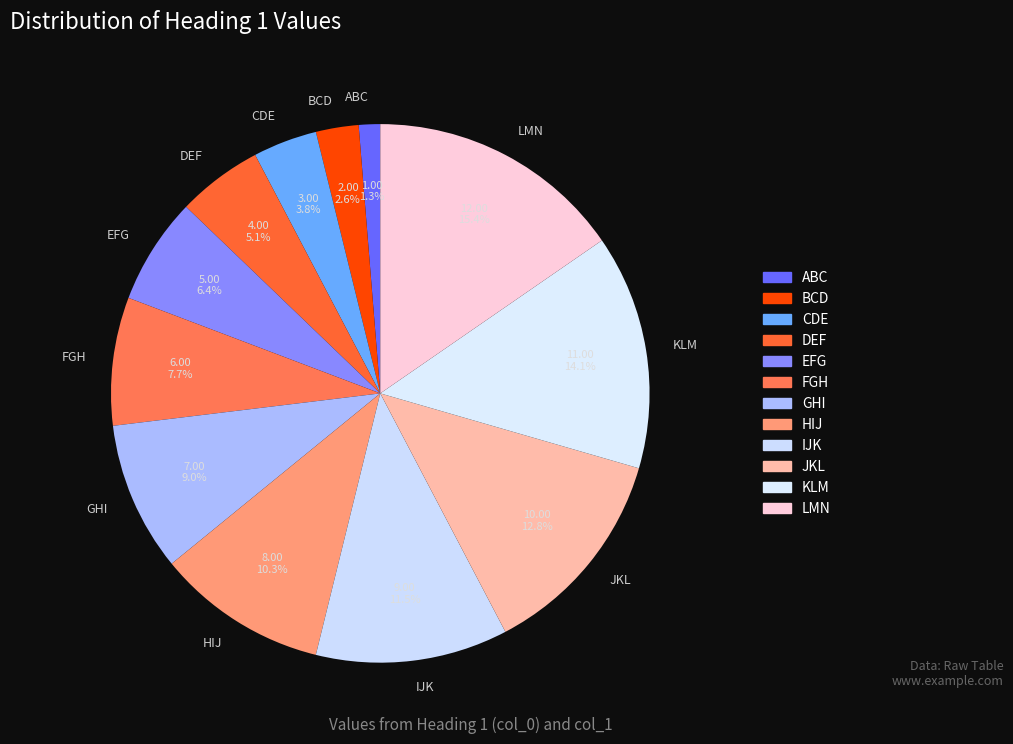

Which has a higher value, KLM or IJK?

KLM